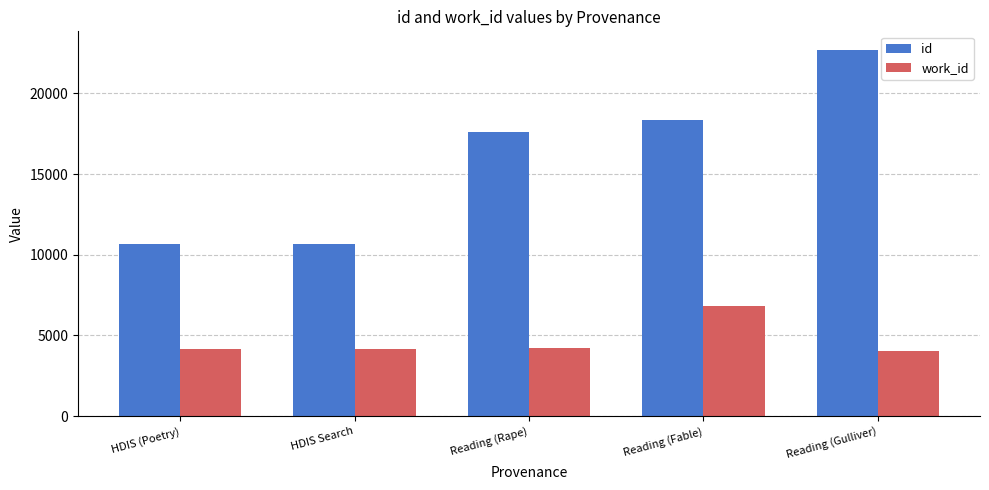

Which series has the widest spread of values?

id